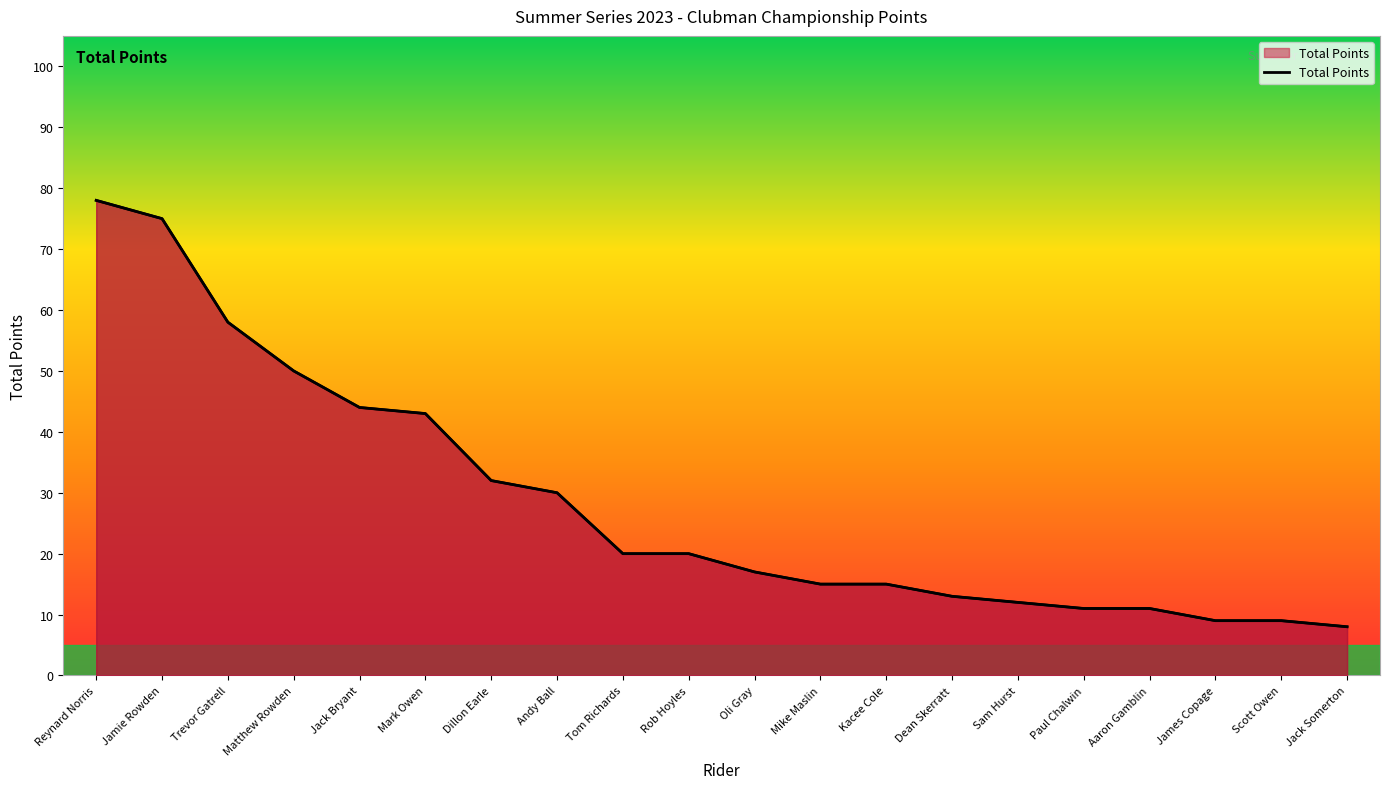

The value at Sam Hurst is 16. True or false?

False